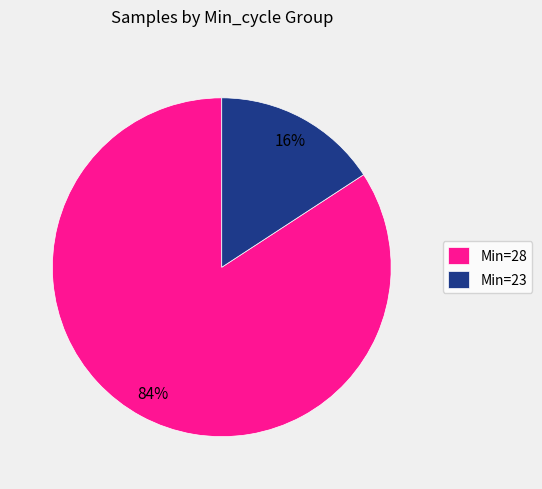

True or false: Min=28 accounts for 76% of the total.

False